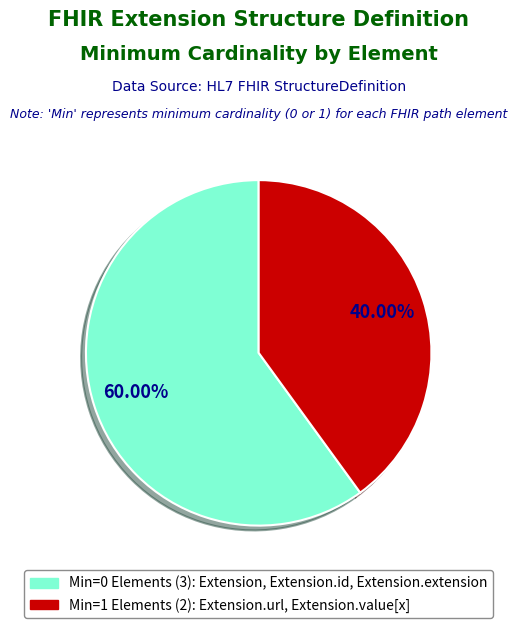

Is there a majority slice in this chart?

Yes